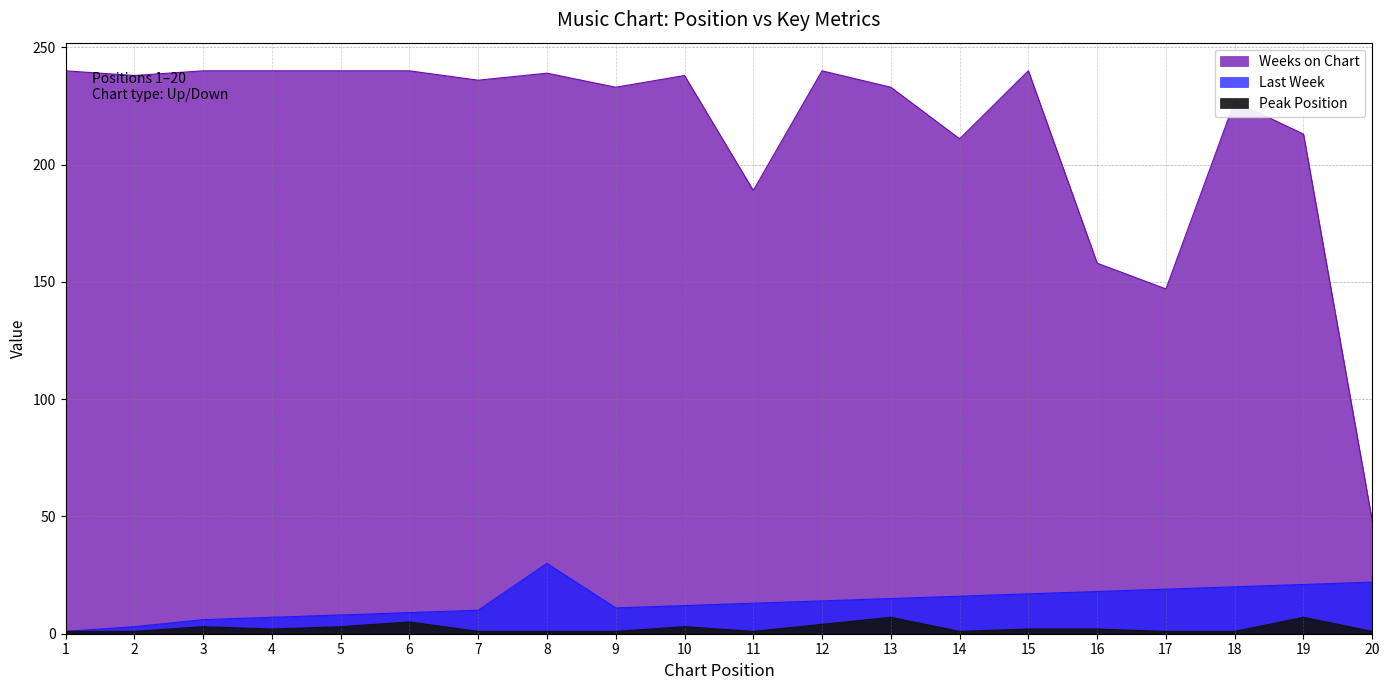

Which category has the lowest value in the Peak Position series?

1